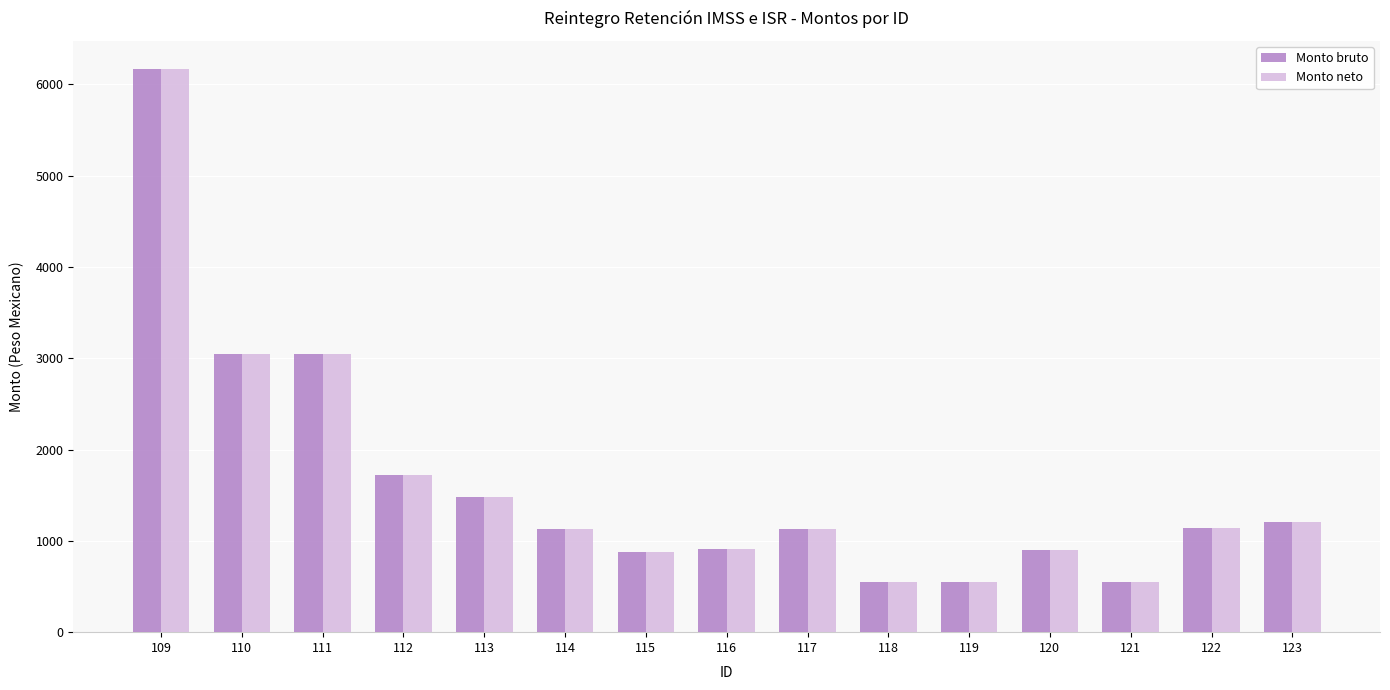

What is the value of the Monto neto bar at the 11th from the left?

551.2